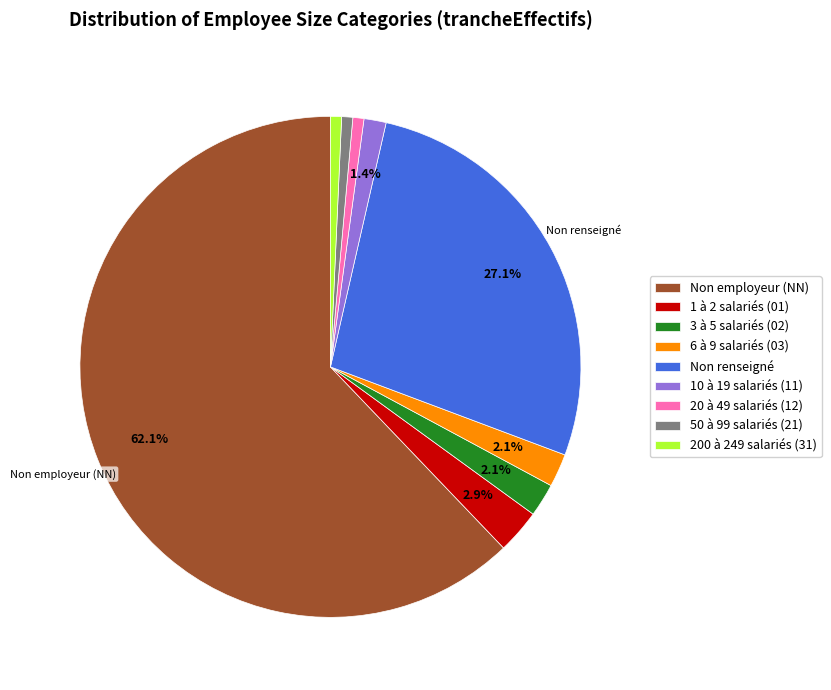

Which category has the biggest portion of the pie?

Non employeur (NN)